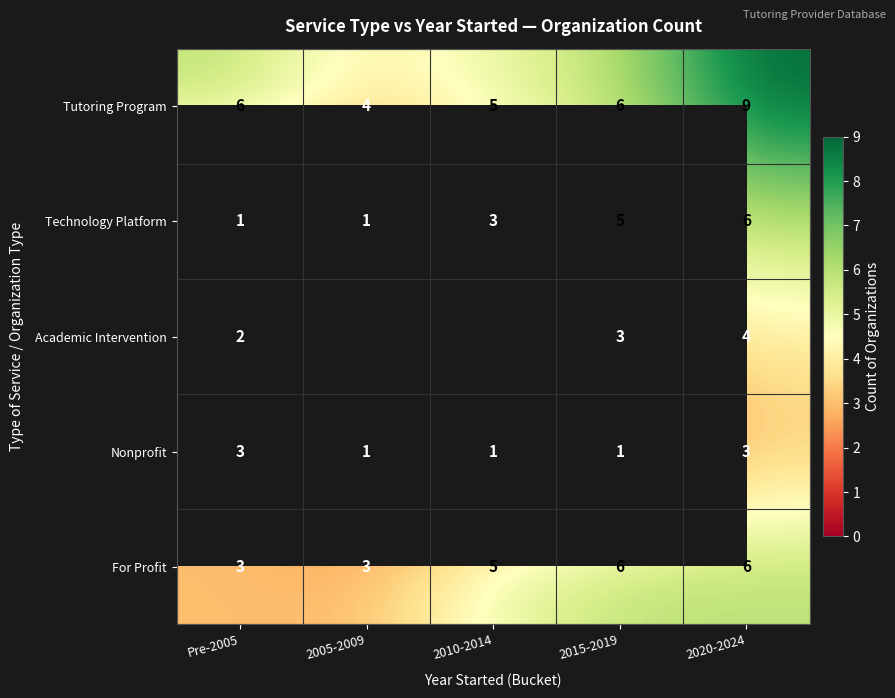

What is the total value across all series at 2015-2019?

21